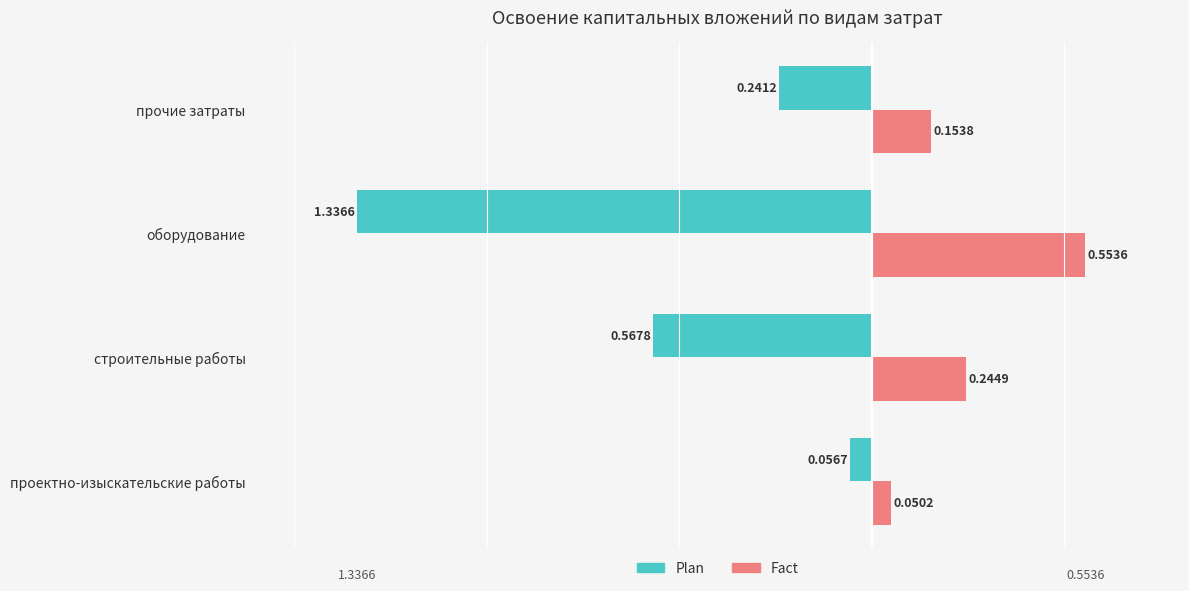

What is the sum of all Fact values?

1.0